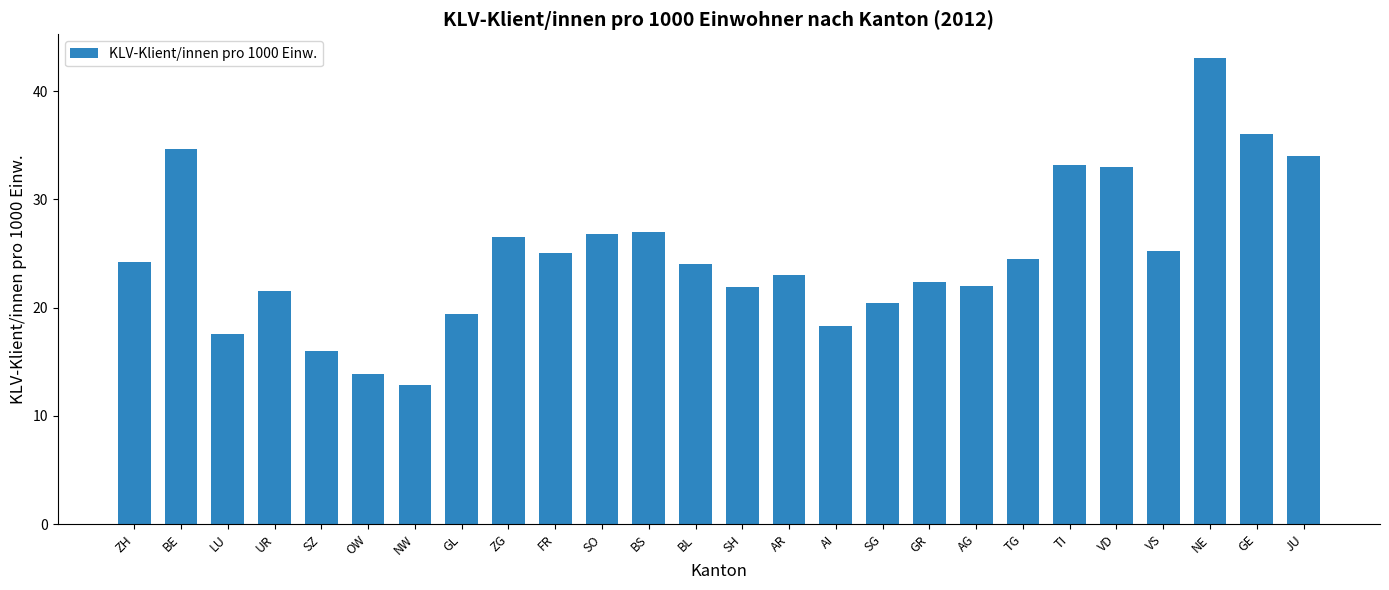

Between NE and ZH, which is larger?

NE